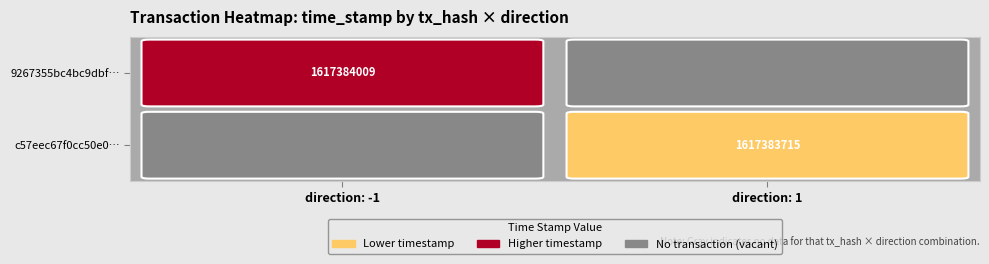

Which series has the widest spread of values?

9267355bc4bc9dbf4359c9f6cea91a2449417ea